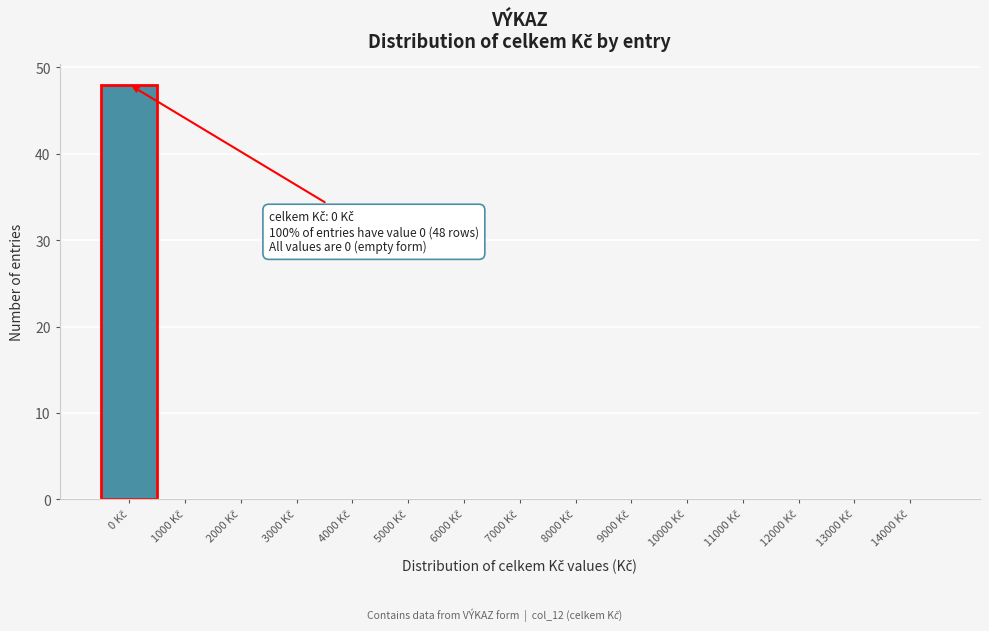

What is the sum of all values?

48